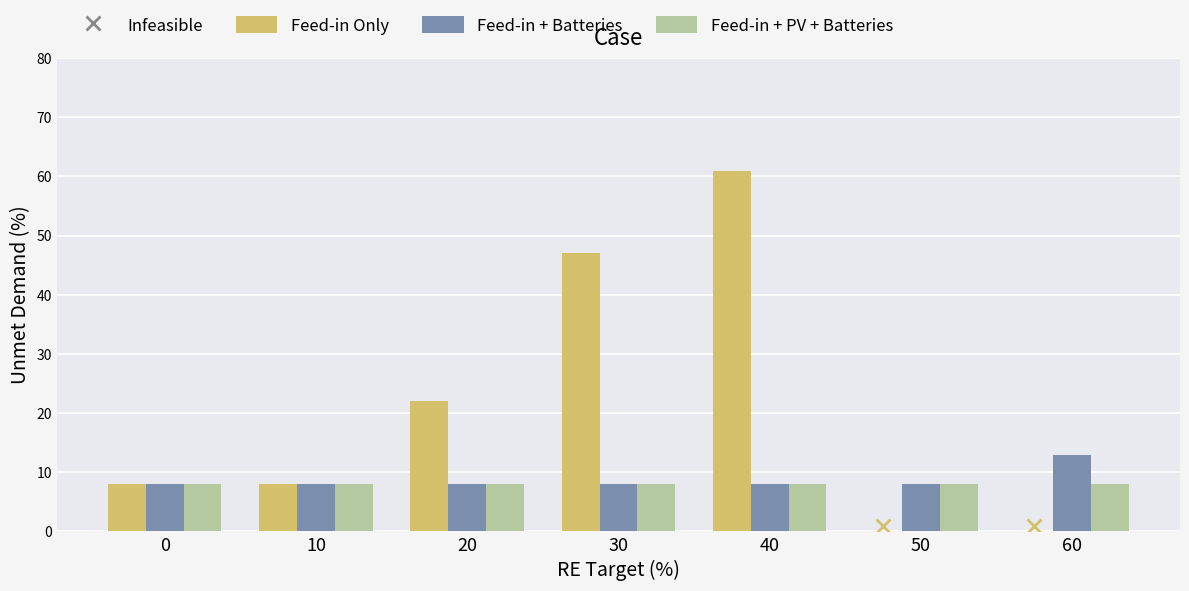

Does the chart contain any negative values?

No